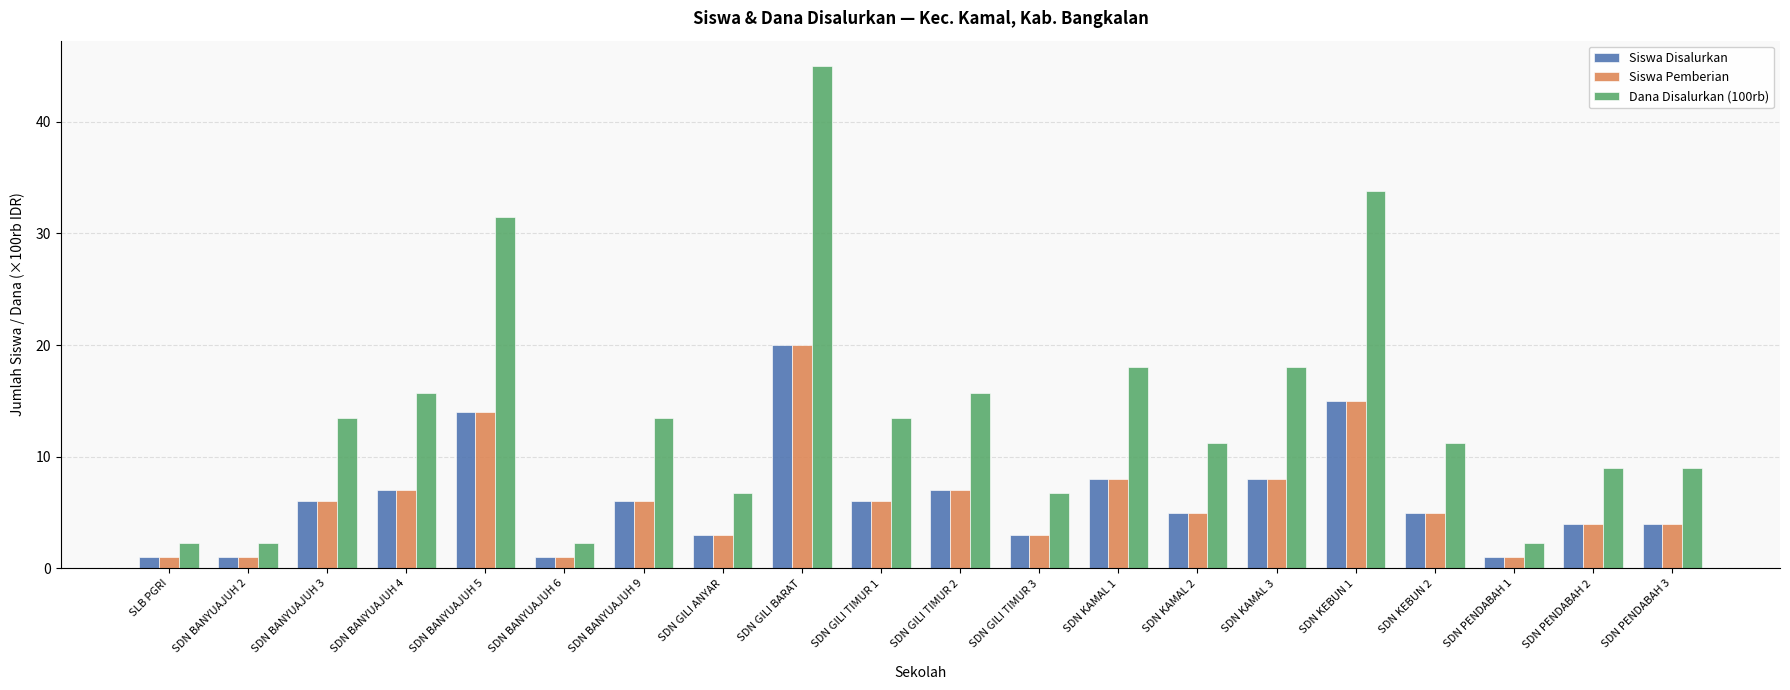

The value of Dana Disalurkan (100rb) at SDN BANYUAJUH 3 is 22.7. True or false?

False